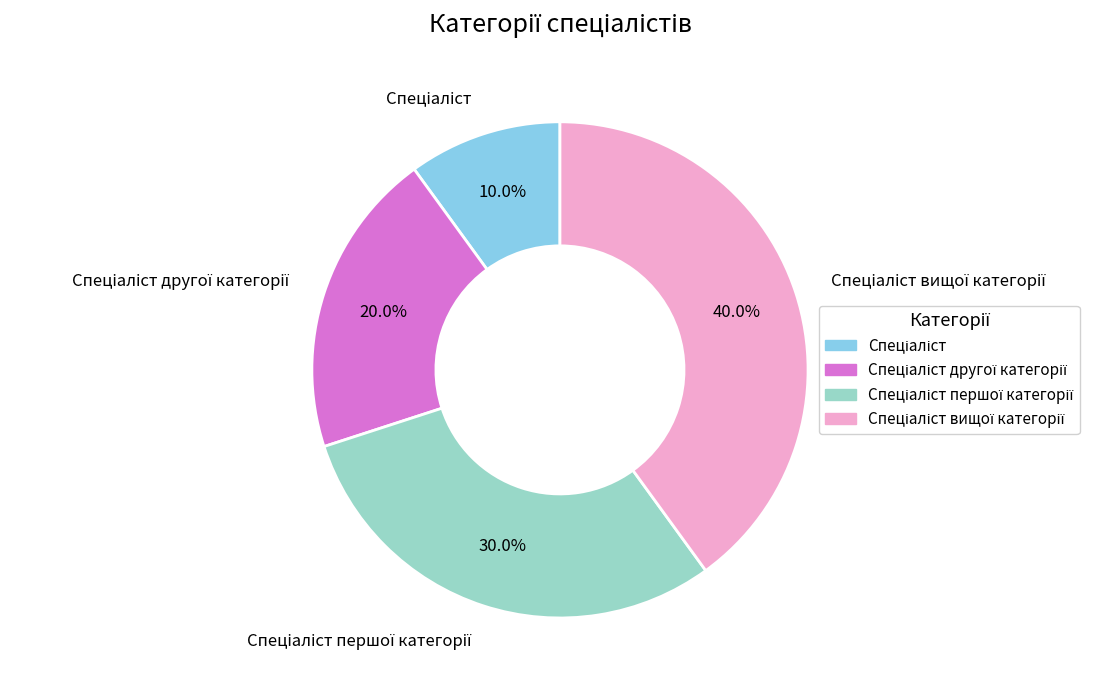

Does any single category account for the majority?

No